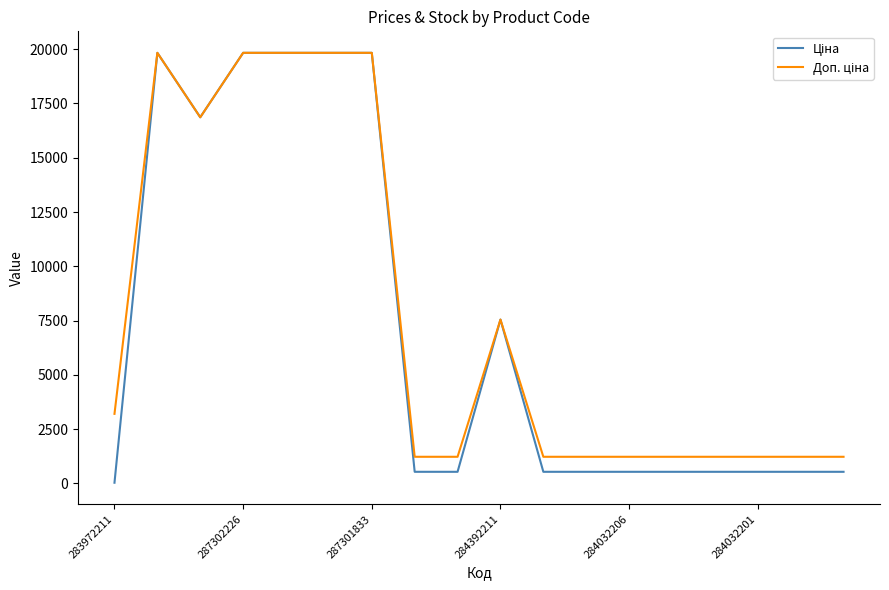

What is the maximum value shown in the chart?

19831.1